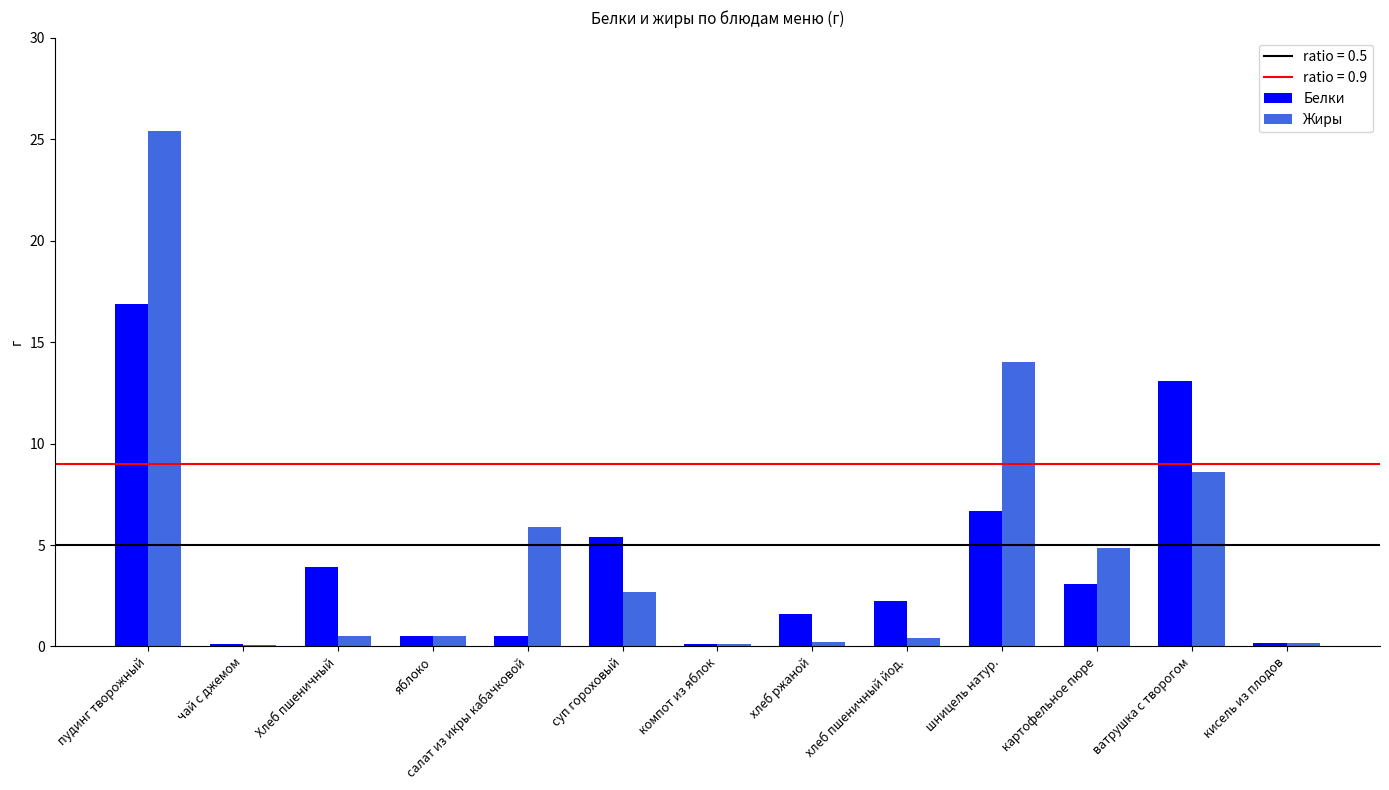

Is the value of Жиры at кисель из плодов greater than the value of Белки at шницель натур.?

No